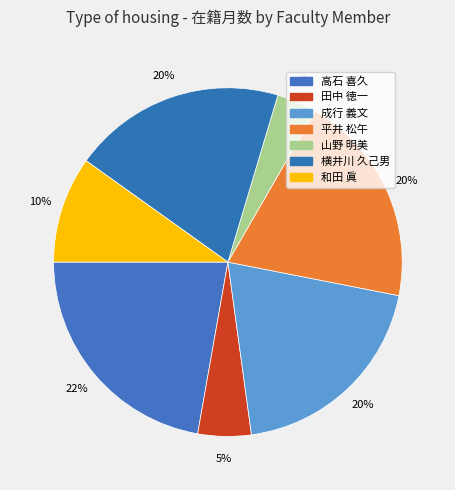

To the nearest percent, what is the difference between the 成行 義文 and 和田 眞 slice percentages?

10%